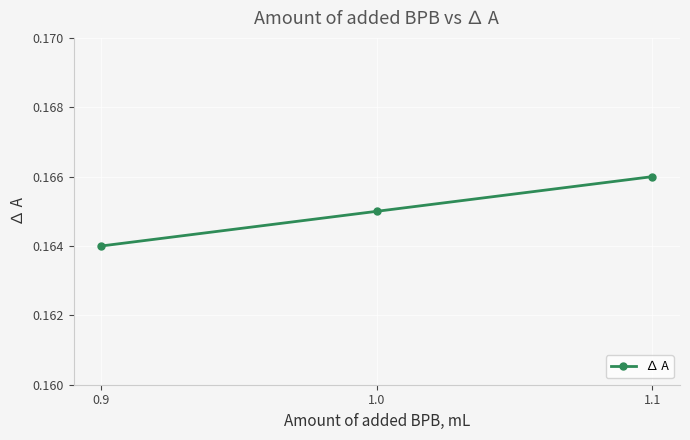

Does the chart display data point markers on the line(s)?

Yes